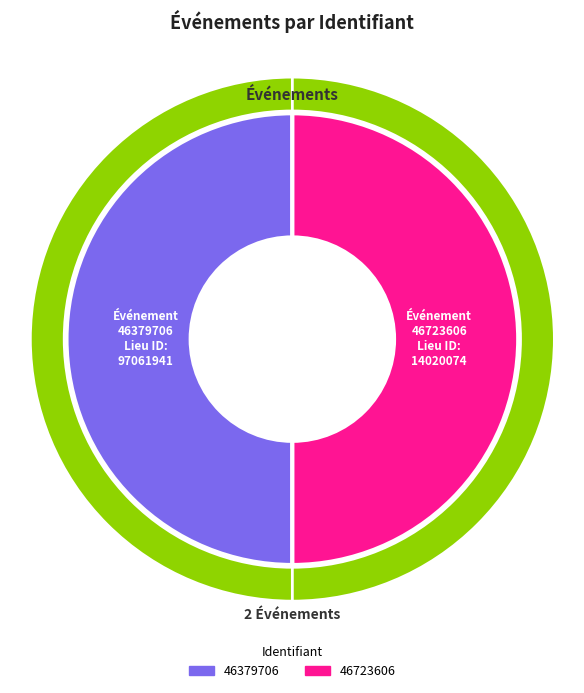

Which slice is the smallest?

46723606